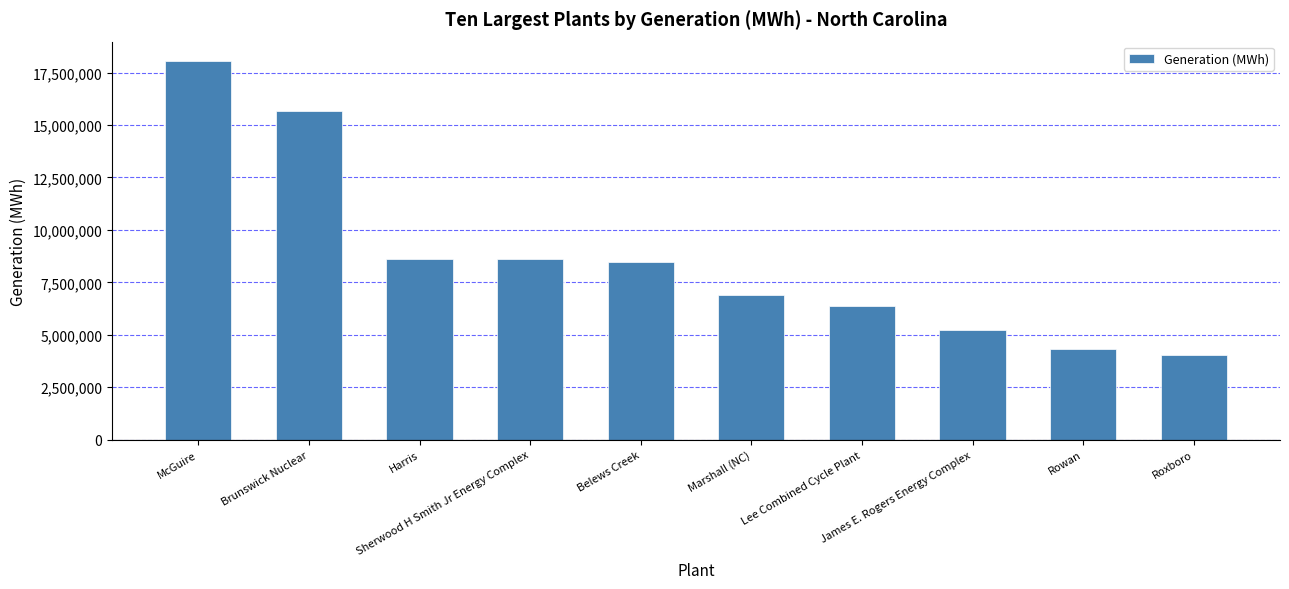

Are the bars horizontal?

No